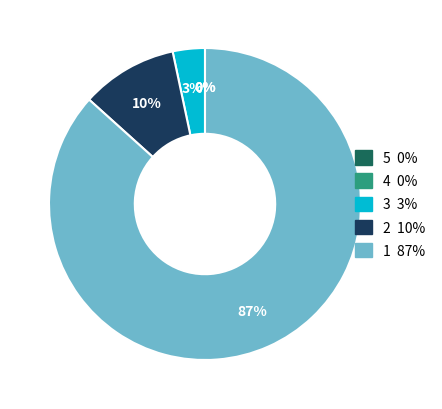

The Neurologists slice represents 9% of the pie. True or false?

False